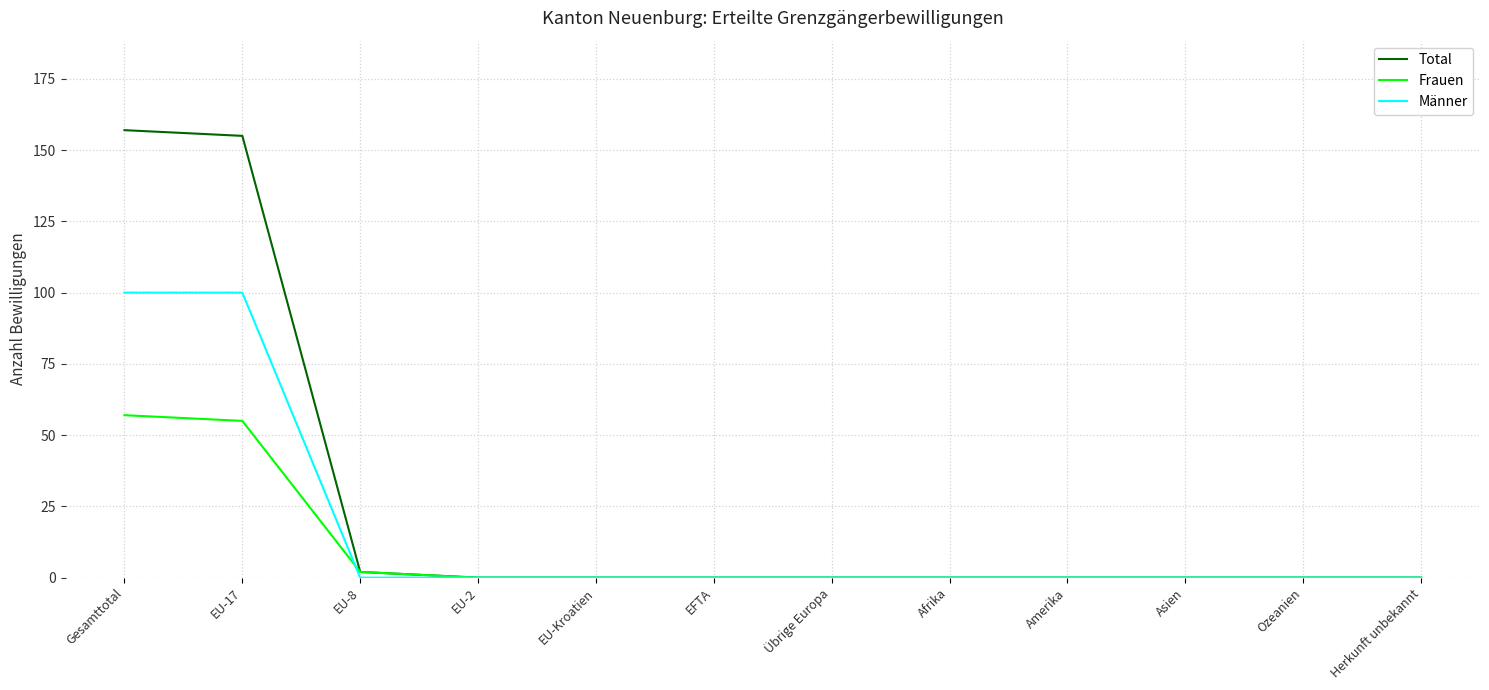

Reading right to left, what are all the values shown in this chart?

Total: Herkunft unbekannt=0	Ozeanien=0	Asien=0	Amerika=0	Afrika=0	Übrige Europa=0	EFTA=0	EU-Kroatien=0	EU-2=0	EU-8=2	EU-17=155	Gesamttotal=157
Frauen: Herkunft unbekannt=0	Ozeanien=0	Asien=0	Amerika=0	Afrika=0	Übrige Europa=0	EFTA=0	EU-Kroatien=0	EU-2=0	EU-8=2	EU-17=55	Gesamttotal=57
Männer: Herkunft unbekannt=0	Ozeanien=0	Asien=0	Amerika=0	Afrika=0	Übrige Europa=0	EFTA=0	EU-Kroatien=0	EU-2=0	EU-8=0	EU-17=100	Gesamttotal=100